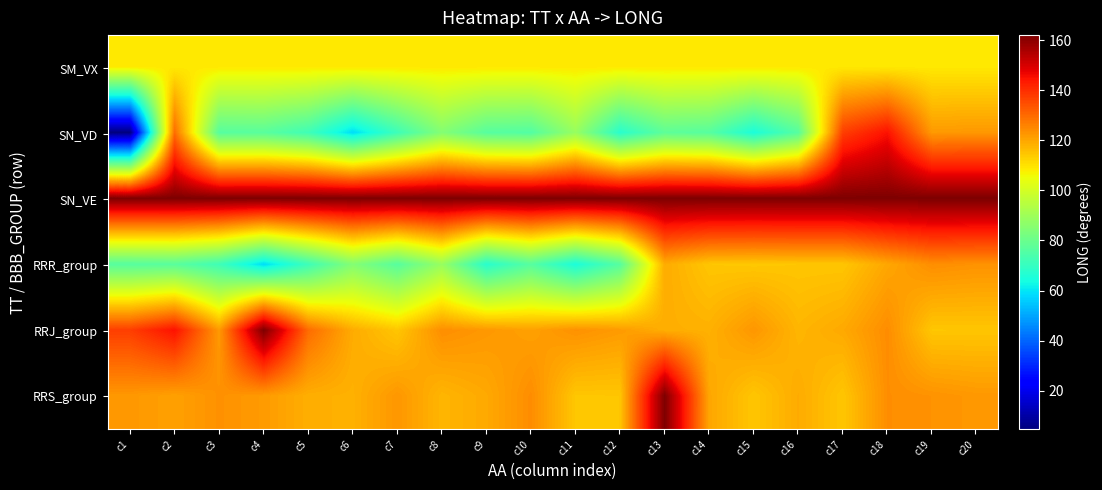

Which label corresponds to the largest value in the chart?

c1